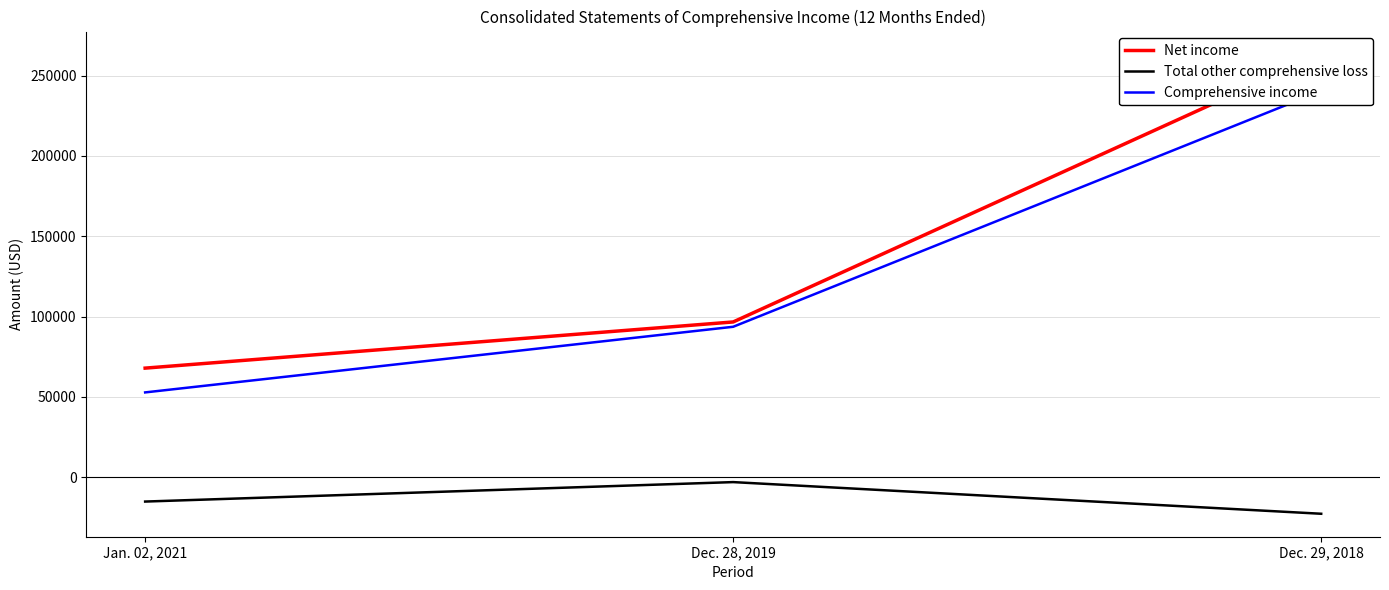

How many data points in Total other comprehensive loss are above -15109?

1